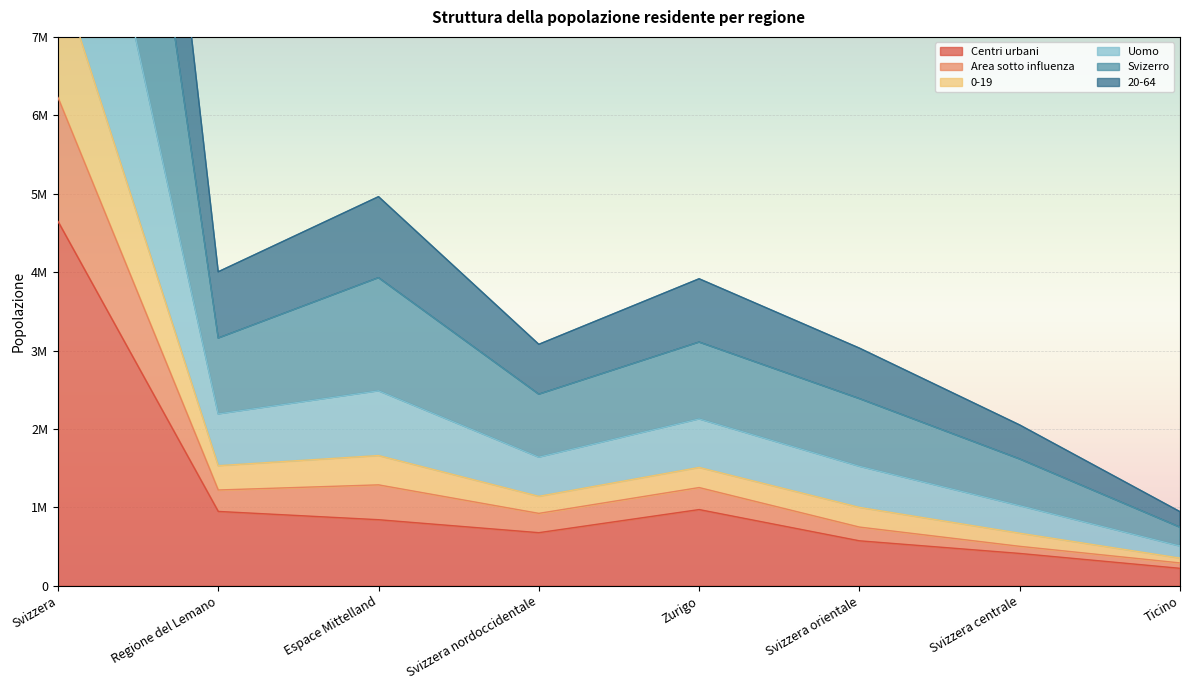

What is the label of the 1st point from the left?

Svizzera